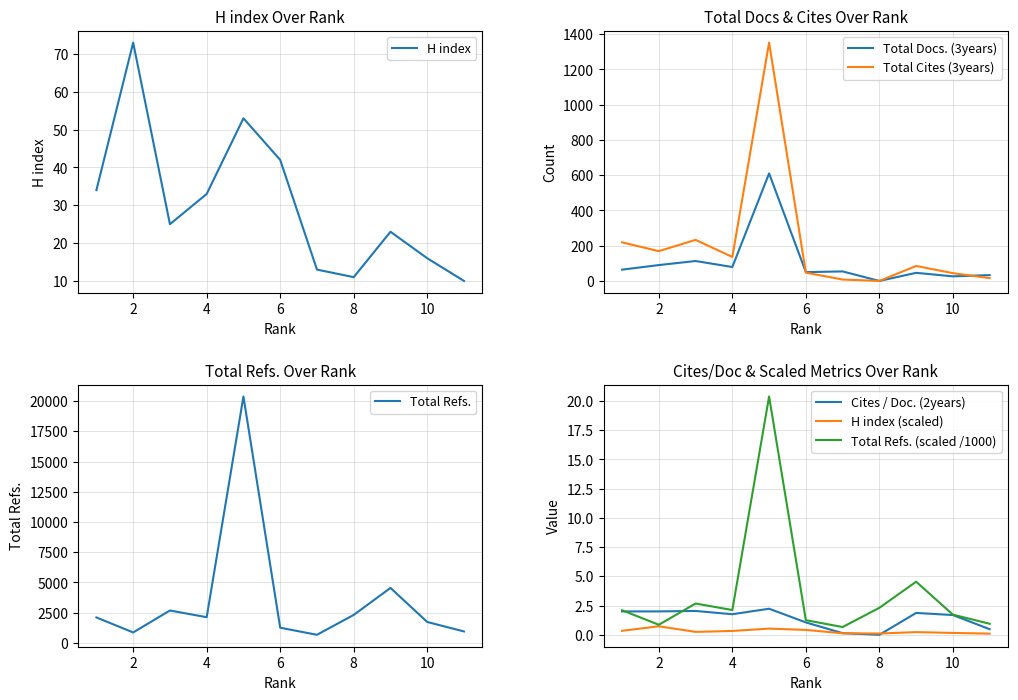

The Cites / Doc. (2years) series shows 2.0 at 2. True or false?

True